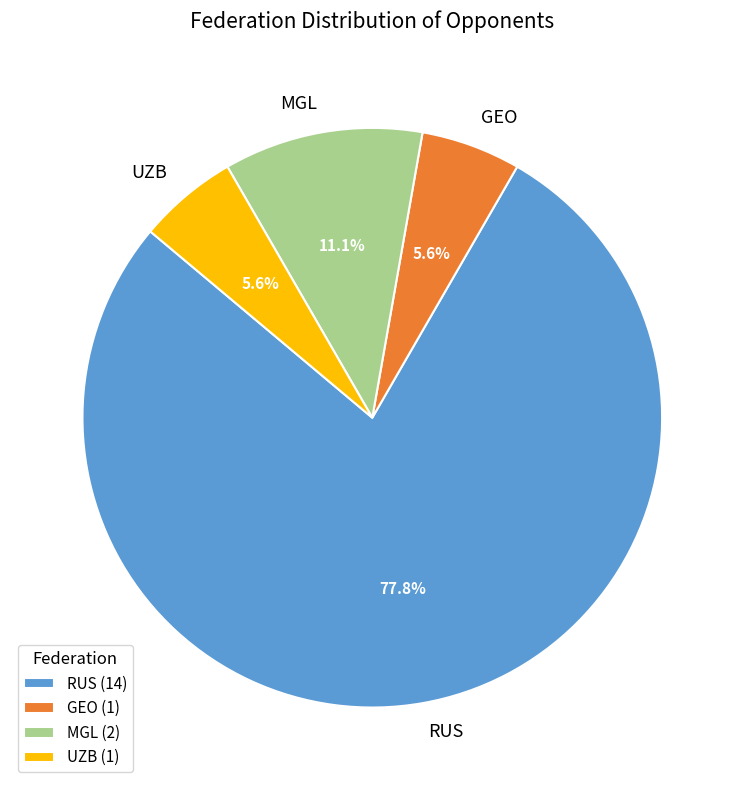

Does any single category account for the majority?

Yes